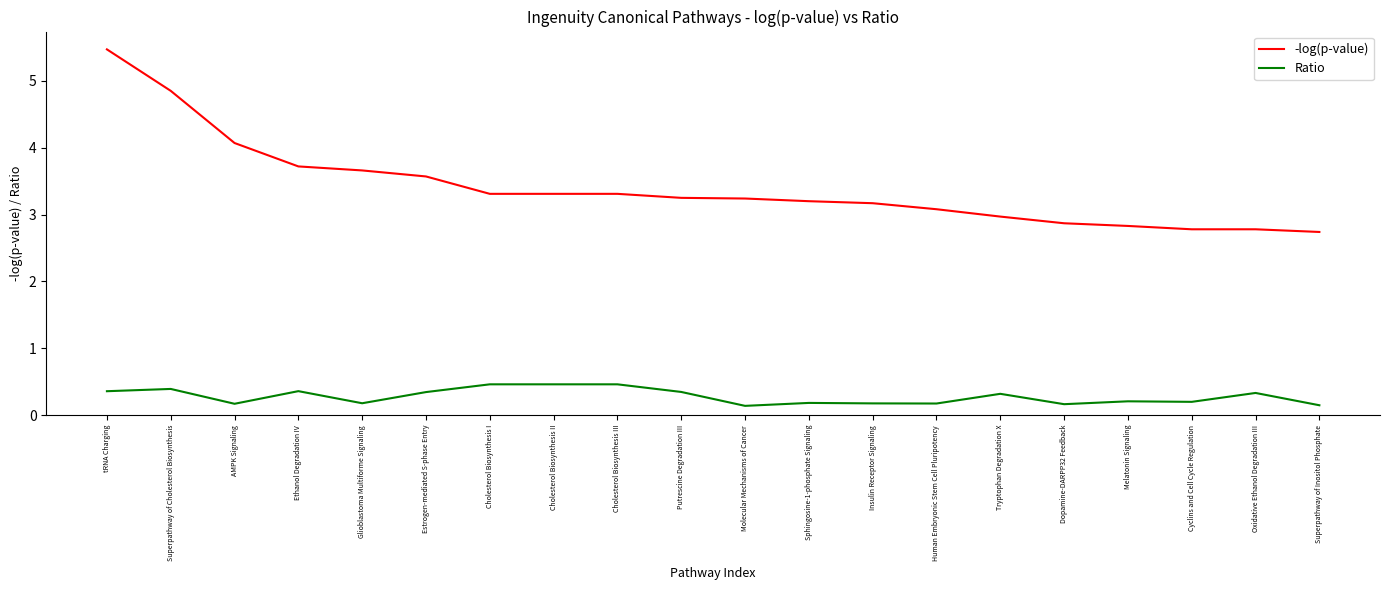

What position from the right is Cholesterol Biosynthesis I?

14